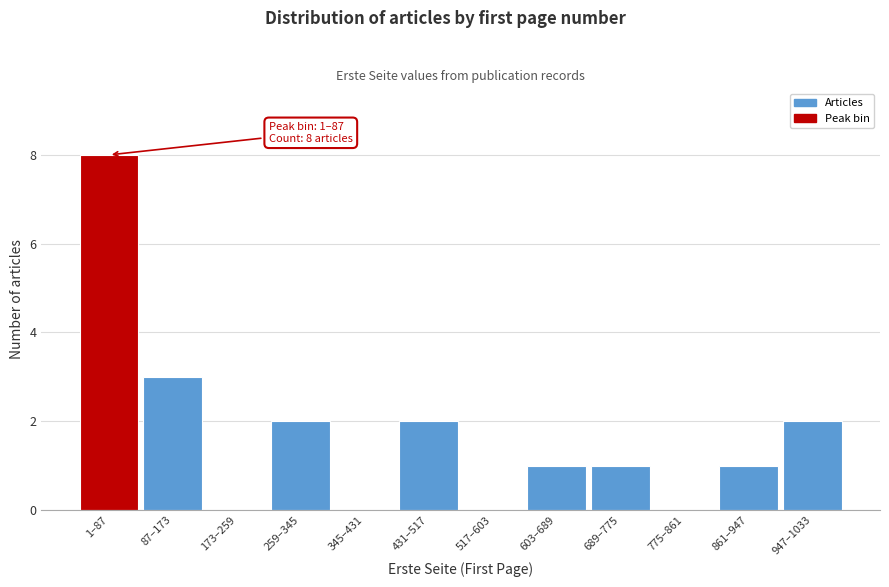

Reading right to left, what are all the values shown in this chart?

947–1033=2	861–947=1	775–861=0	689–775=1	603–689=1	517–603=0	431–517=2	345–431=0	259–345=2	173–259=0	87–173=3	1–87=8